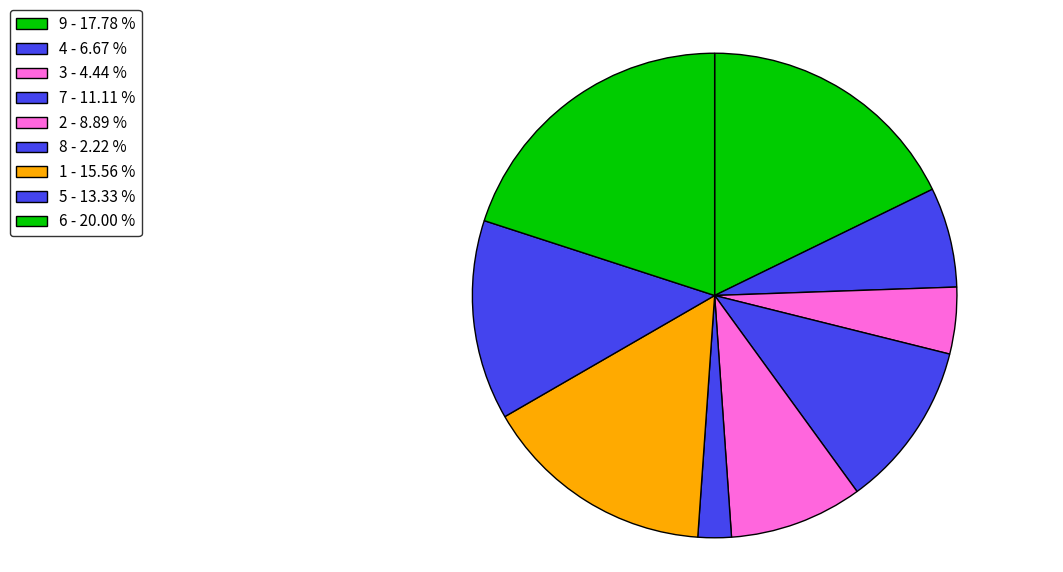

Which category has the biggest portion of the pie?

6 - 20.00 %